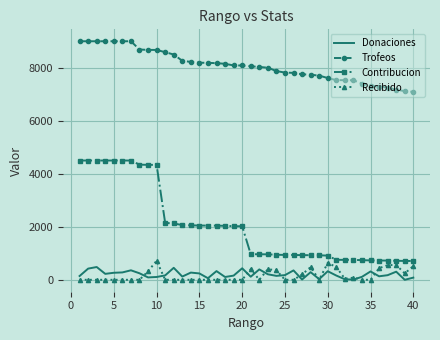

Which series has the largest total across all categories?

Trofeos